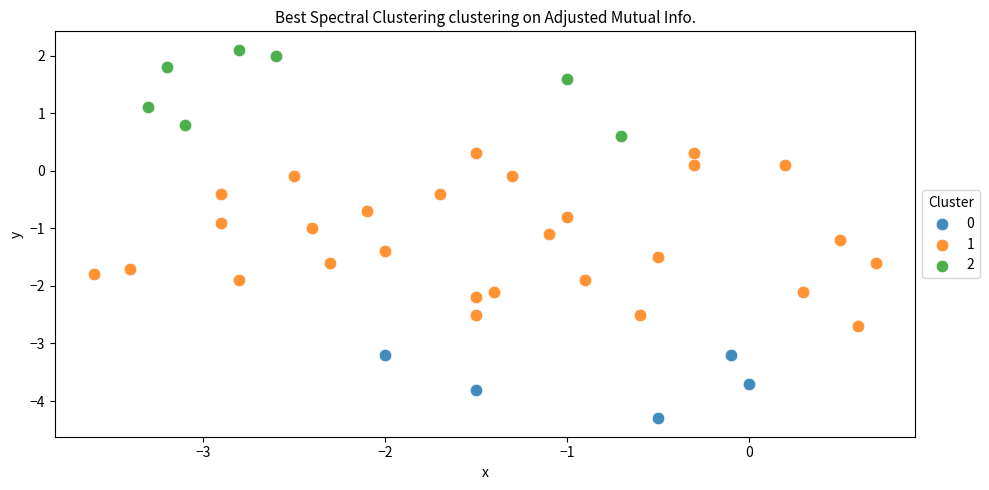

What are all the series names shown in the legend?

0, 1, 2